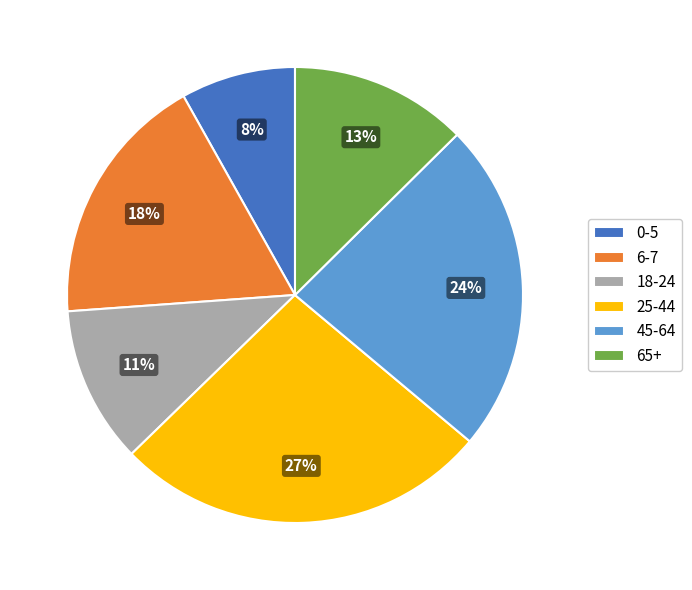

To the nearest percent, what is the average slice percentage?

17%